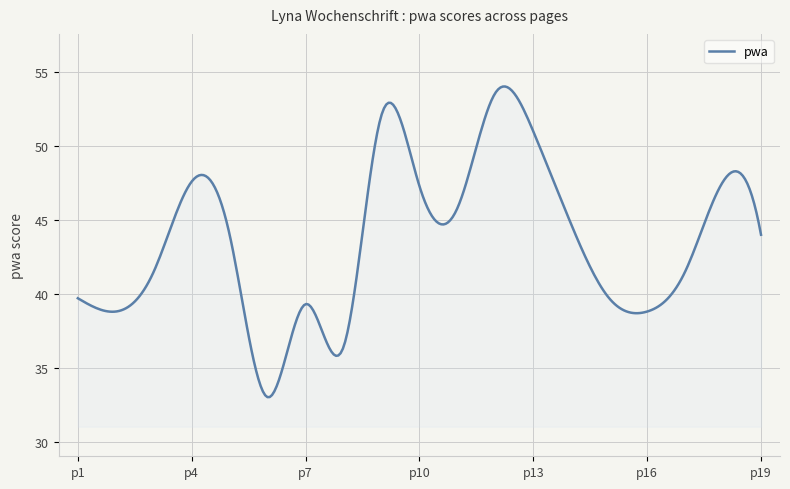

What is the smallest value displayed?

33.0